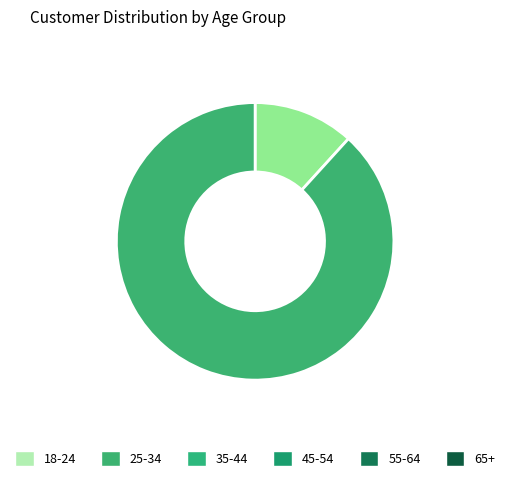

Is there a majority slice in this chart?

Yes